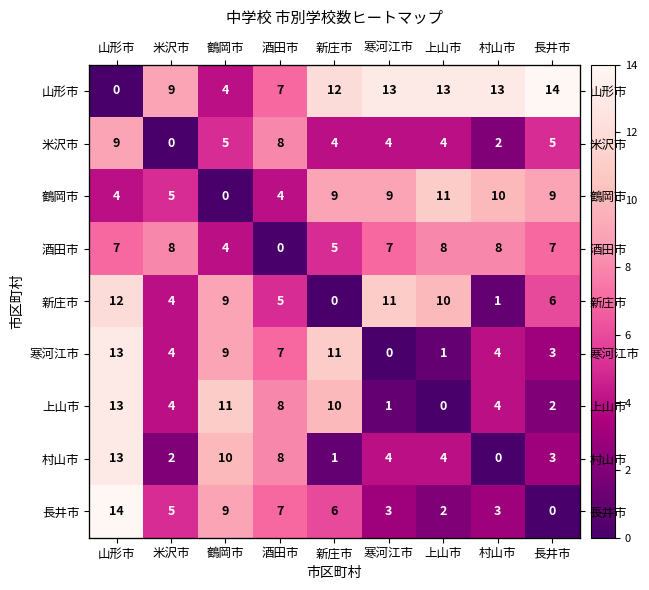

Which category has the lowest value in the 上山市 series?

上山市